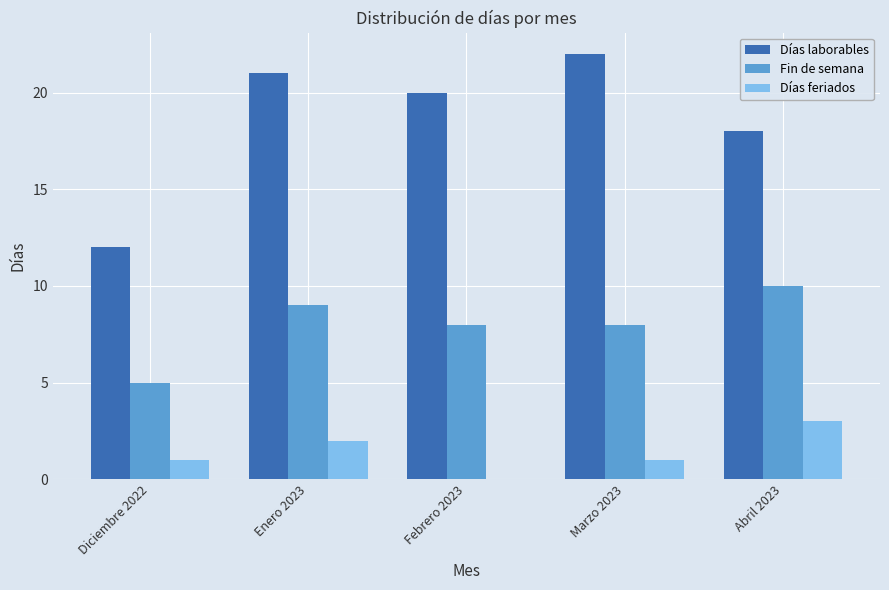

Are the bars horizontal?

No